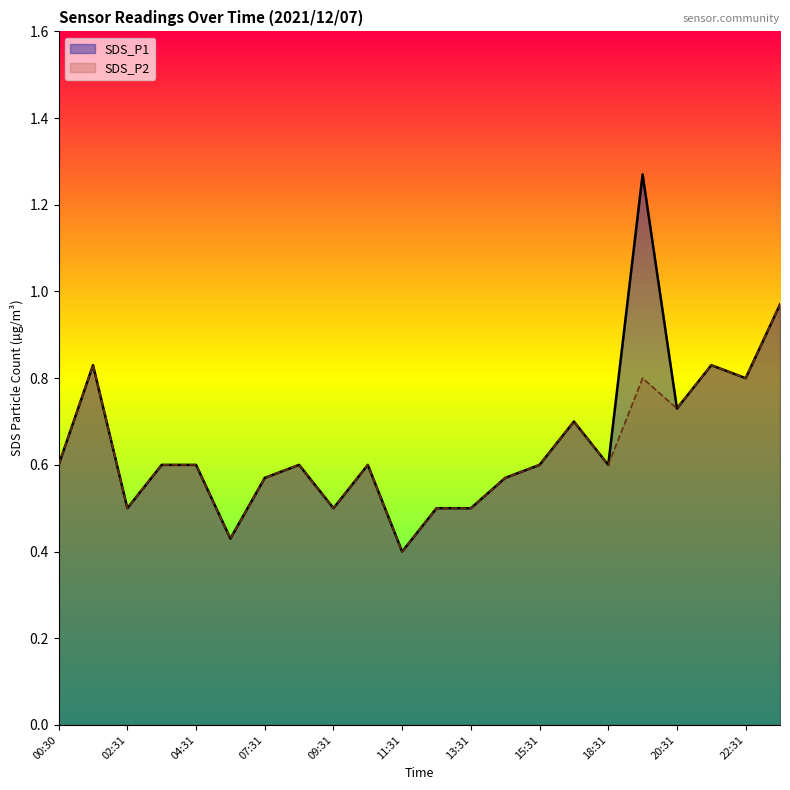

What is the label of the 7th point from the left?

07:31